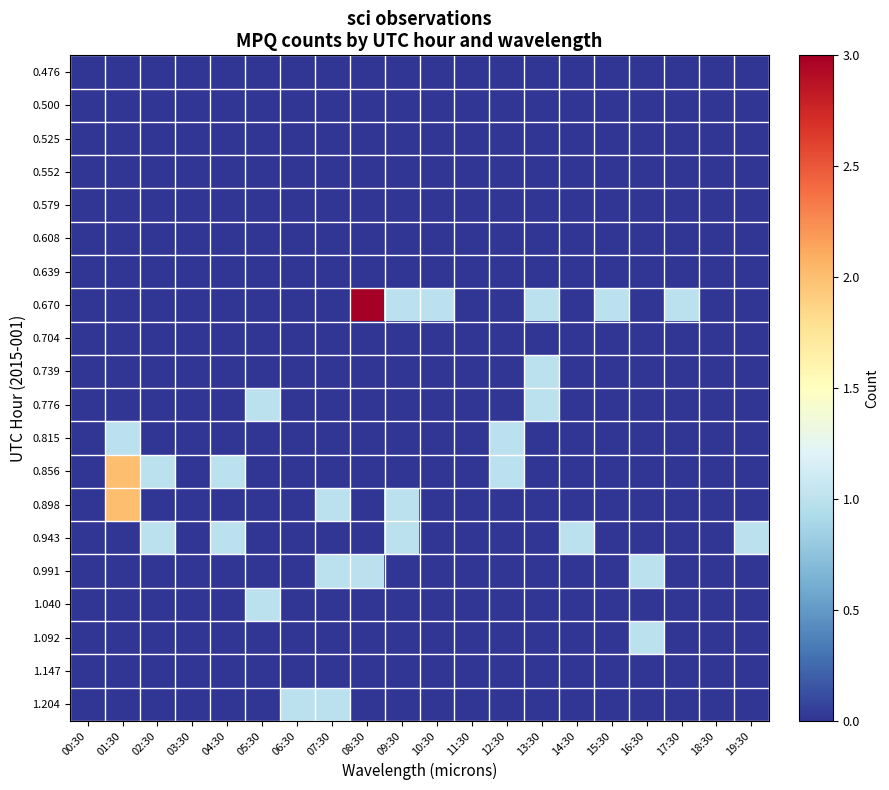

Reading left to right, list all the values displayed in this chart.

0.476: 00:30=0	01:30=0	02:30=0	03:30=0	04:30=0	05:30=0	06:30=0	07:30=0	08:30=0	09:30=0	10:30=0	11:30=0	12:30=0	13:30=0	14:30=0	15:30=0	16:30=0	17:30=0	18:30=0	19:30=0
0.500: 00:30=0	01:30=0	02:30=0	03:30=0	04:30=0	05:30=0	06:30=0	07:30=0	08:30=0	09:30=0	10:30=0	11:30=0	12:30=0	13:30=0	14:30=0	15:30=0	16:30=0	17:30=0	18:30=0	19:30=0
0.525: 00:30=0	01:30=0	02:30=0	03:30=0	04:30=0	05:30=0	06:30=0	07:30=0	08:30=0	09:30=0	10:30=0	11:30=0	12:30=0	13:30=0	14:30=0	15:30=0	16:30=0	17:30=0	18:30=0	19:30=0
0.552: 00:30=0	01:30=0	02:30=0	03:30=0	04:30=0	05:30=0	06:30=0	07:30=0	08:30=0	09:30=0	10:30=0	11:30=0	12:30=0	13:30=0	14:30=0	15:30=0	16:30=0	17:30=0	18:30=0	19:30=0
0.579: 00:30=0	01:30=0	02:30=0	03:30=0	04:30=0	05:30=0	06:30=0	07:30=0	08:30=0	09:30=0	10:30=0	11:30=0	12:30=0	13:30=0	14:30=0	15:30=0	16:30=0	17:30=0	18:30=0	19:30=0
0.608: 00:30=0	01:30=0	02:30=0	03:30=0	04:30=0	05:30=0	06:30=0	07:30=0	08:30=0	09:30=0	10:30=0	11:30=0	12:30=0	13:30=0	14:30=0	15:30=0	16:30=0	17:30=0	18:30=0	19:30=0
0.639: 00:30=0	01:30=0	02:30=0	03:30=0	04:30=0	05:30=0	06:30=0	07:30=0	08:30=0	09:30=0	10:30=0	11:30=0	12:30=0	13:30=0	14:30=0	15:30=0	16:30=0	17:30=0	18:30=0	19:30=0
0.670: 00:30=0	01:30=0	02:30=0	03:30=0	04:30=0	05:30=0	06:30=0	07:30=0	08:30=3	09:30=1	10:30=1	11:30=0	12:30=0	13:30=1	14:30=0	15:30=1	16:30=0	17:30=1	18:30=0	19:30=0
0.704: 00:30=0	01:30=0	02:30=0	03:30=0	04:30=0	05:30=0	06:30=0	07:30=0	08:30=0	09:30=0	10:30=0	11:30=0	12:30=0	13:30=0	14:30=0	15:30=0	16:30=0	17:30=0	18:30=0	19:30=0
0.739: 00:30=0	01:30=0	02:30=0	03:30=0	04:30=0	05:30=0	06:30=0	07:30=0	08:30=0	09:30=0	10:30=0	11:30=0	12:30=0	13:30=1	14:30=0	15:30=0	16:30=0	17:30=0	18:30=0	19:30=0
0.776: 00:30=0	01:30=0	02:30=0	03:30=0	04:30=0	05:30=1	06:30=0	07:30=0	08:30=0	09:30=0	10:30=0	11:30=0	12:30=0	13:30=1	14:30=0	15:30=0	16:30=0	17:30=0	18:30=0	19:30=0
0.815: 00:30=0	01:30=1	02:30=0	03:30=0	04:30=0	05:30=0	06:30=0	07:30=0	08:30=0	09:30=0	10:30=0	11:30=0	12:30=1	13:30=0	14:30=0	15:30=0	16:30=0	17:30=0	18:30=0	19:30=0
0.856: 00:30=0	01:30=2	02:30=1	03:30=0	04:30=1	05:30=0	06:30=0	07:30=0	08:30=0	09:30=0	10:30=0	11:30=0	12:30=1	13:30=0	14:30=0	15:30=0	16:30=0	17:30=0	18:30=0	19:30=0
0.898: 00:30=0	01:30=2	02:30=0	03:30=0	04:30=0	05:30=0	06:30=0	07:30=1	08:30=0	09:30=1	10:30=0	11:30=0	12:30=0	13:30=0	14:30=0	15:30=0	16:30=0	17:30=0	18:30=0	19:30=0
0.943: 00:30=0	01:30=0	02:30=1	03:30=0	04:30=1	05:30=0	06:30=0	07:30=0	08:30=0	09:30=1	10:30=0	11:30=0	12:30=0	13:30=0	14:30=1	15:30=0	16:30=0	17:30=0	18:30=0	19:30=1
0.991: 00:30=0	01:30=0	02:30=0	03:30=0	04:30=0	05:30=0	06:30=0	07:30=1	08:30=1	09:30=0	10:30=0	11:30=0	12:30=0	13:30=0	14:30=0	15:30=0	16:30=1	17:30=0	18:30=0	19:30=0
1.040: 00:30=0	01:30=0	02:30=0	03:30=0	04:30=0	05:30=1	06:30=0	07:30=0	08:30=0	09:30=0	10:30=0	11:30=0	12:30=0	13:30=0	14:30=0	15:30=0	16:30=0	17:30=0	18:30=0	19:30=0
1.092: 00:30=0	01:30=0	02:30=0	03:30=0	04:30=0	05:30=0	06:30=0	07:30=0	08:30=0	09:30=0	10:30=0	11:30=0	12:30=0	13:30=0	14:30=0	15:30=0	16:30=1	17:30=0	18:30=0	19:30=0
1.147: 00:30=0	01:30=0	02:30=0	03:30=0	04:30=0	05:30=0	06:30=0	07:30=0	08:30=0	09:30=0	10:30=0	11:30=0	12:30=0	13:30=0	14:30=0	15:30=0	16:30=0	17:30=0	18:30=0	19:30=0
1.204: 00:30=0	01:30=0	02:30=0	03:30=0	04:30=0	05:30=0	06:30=1	07:30=1	08:30=0	09:30=0	10:30=0	11:30=0	12:30=0	13:30=0	14:30=0	15:30=0	16:30=0	17:30=0	18:30=0	19:30=0